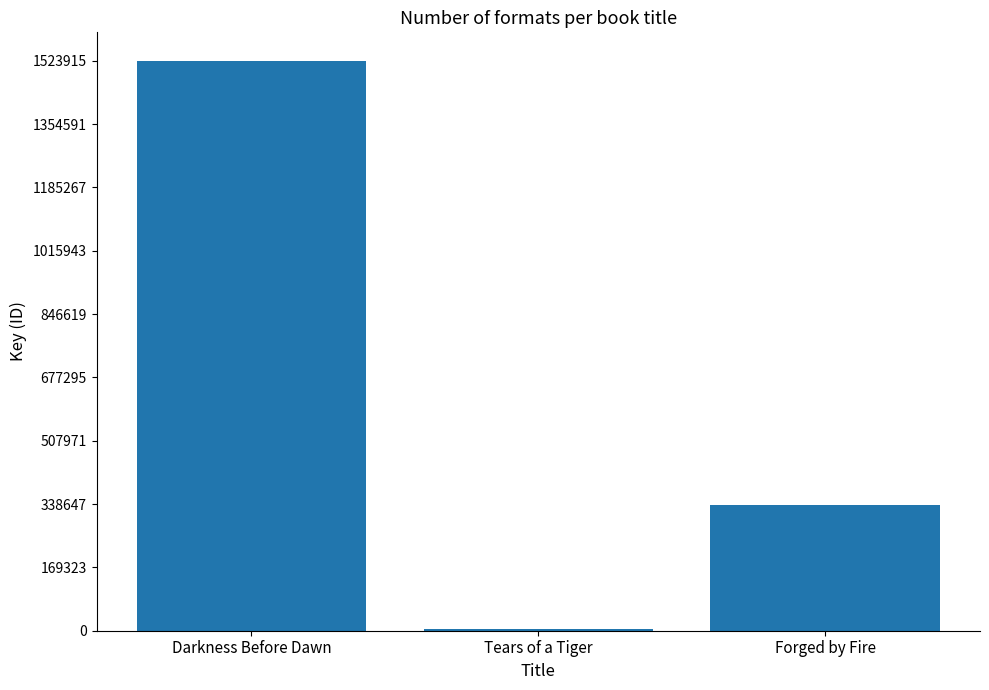

How many values are below 336523?

1